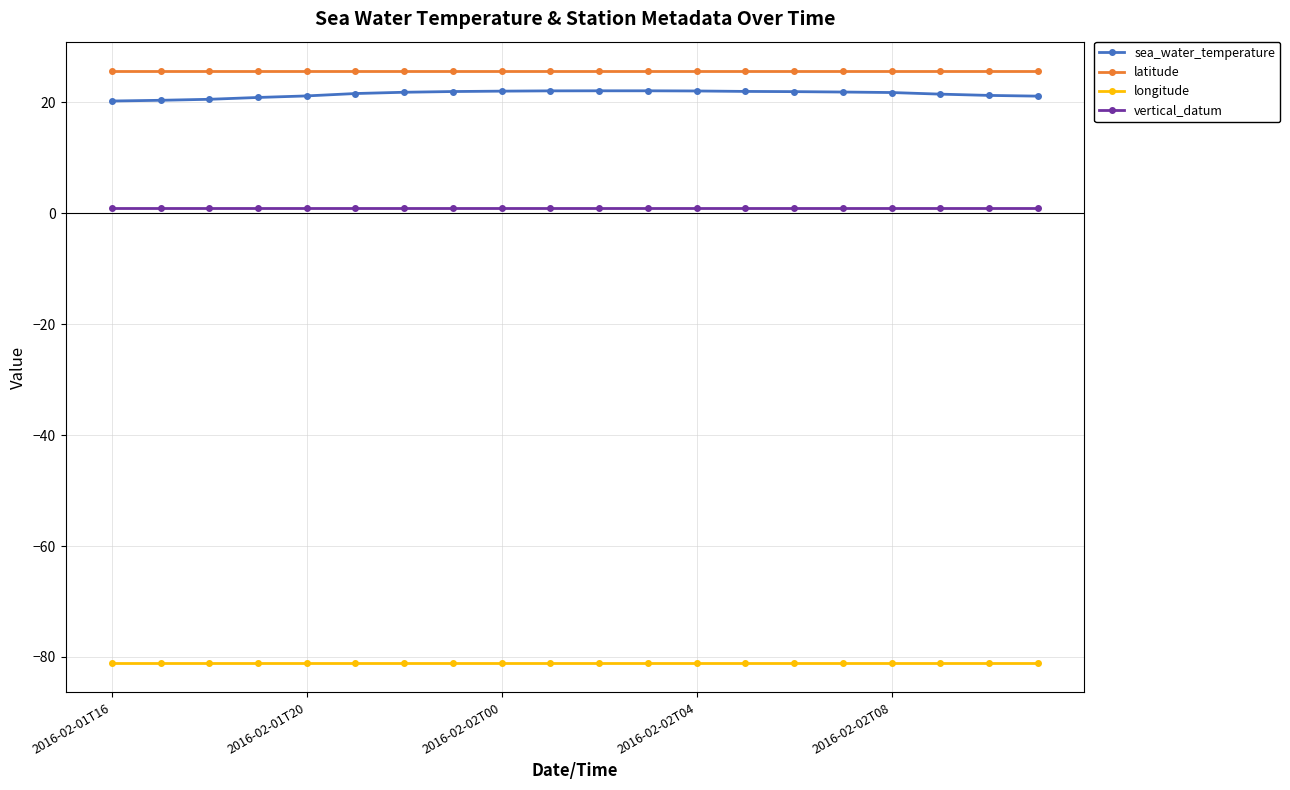

What is the value of the sea_water_temperature point at the 11th from the left?

22.1